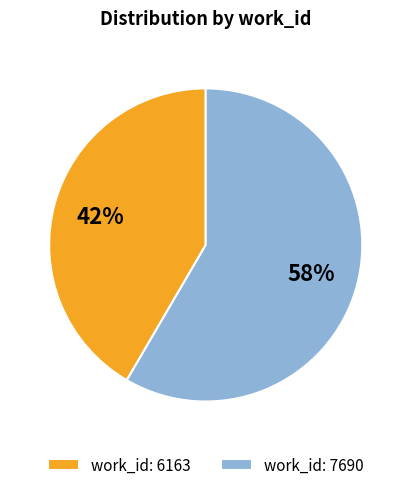

What is the largest slice in the pie chart?

work_id: 7690